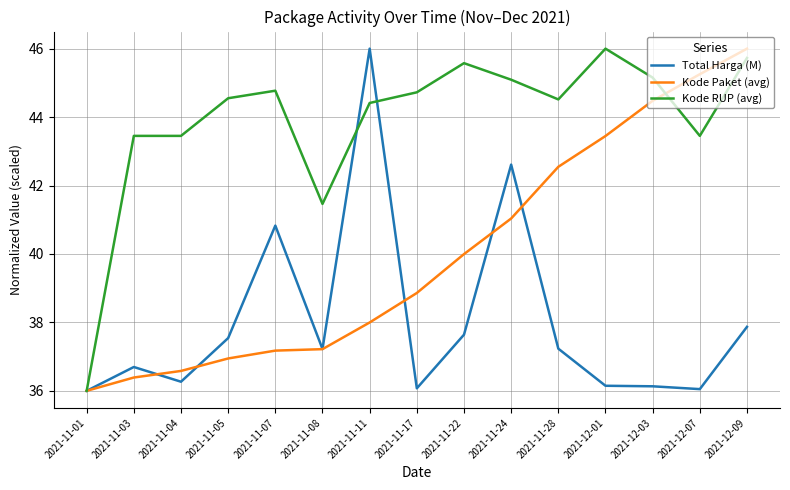

At which category is the sum across all series the highest?

2021-12-09